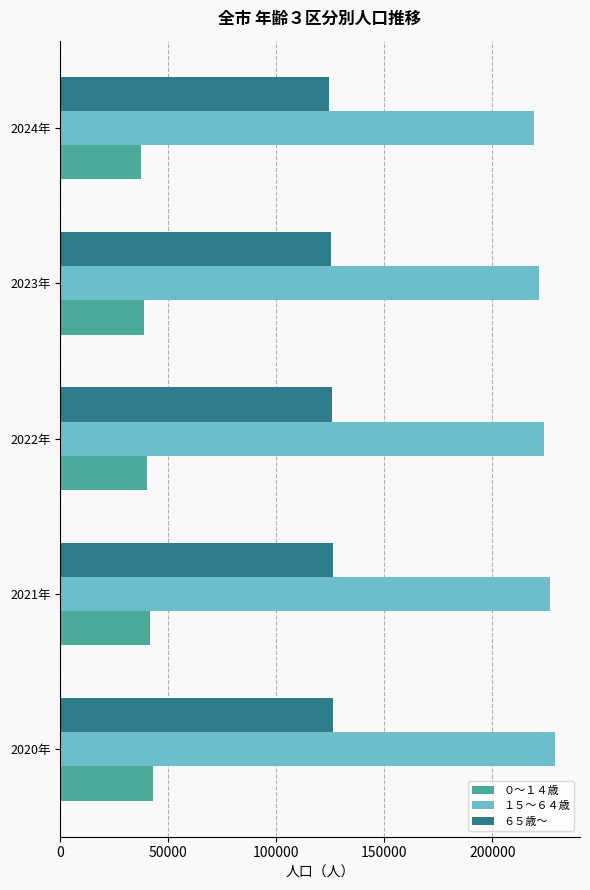

What is the difference between the second highest and second lowest values in the １５～６４歳 series?

5040